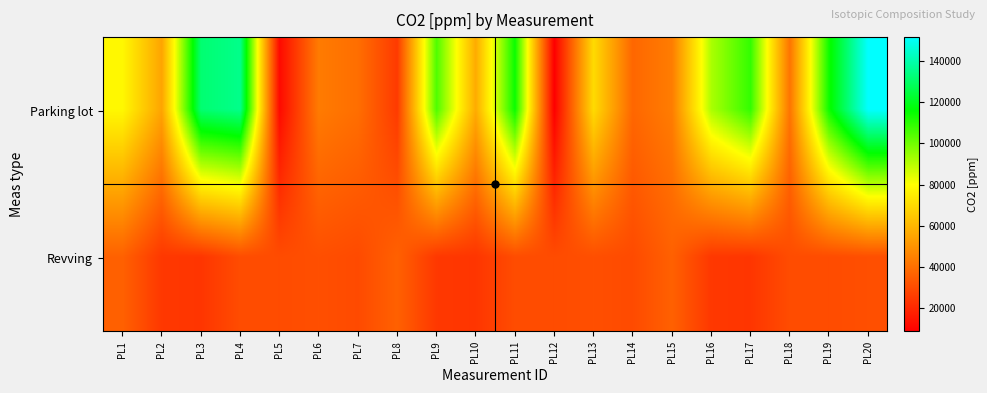

Reading right to left, list all the values displayed in this chart.

Parking lot: PL20=151664.0	PL19=113898.5	PL18=41539.5	PL17=108731.6	PL16=91955.2	PL15=43895.6	PL14=37714.1	PL13=70188.9	PL12=8676.0	PL11=114588.8	PL10=56882.7	PL9=104911.2	PL8=25315.2	PL7=39816.9	PL6=43408.0	PL5=11599.9	PL4=135213.0	PL3=131647.0	PL2=54933.0	PL1=78341.5
Revving: PL20=31034.8	PL19=30175.3	PL18=30317.8	PL17=23911.7	PL16=24622.5	PL15=36044.5	PL14=29819.2	PL13=31034.8	PL12=30175.3	PL11=30317.8	PL10=23911.7	PL9=24622.5	PL8=36044.5	PL7=29819.2	PL6=31034.8	PL5=30175.3	PL4=30317.8	PL3=23911.7	PL2=24622.5	PL1=36044.5